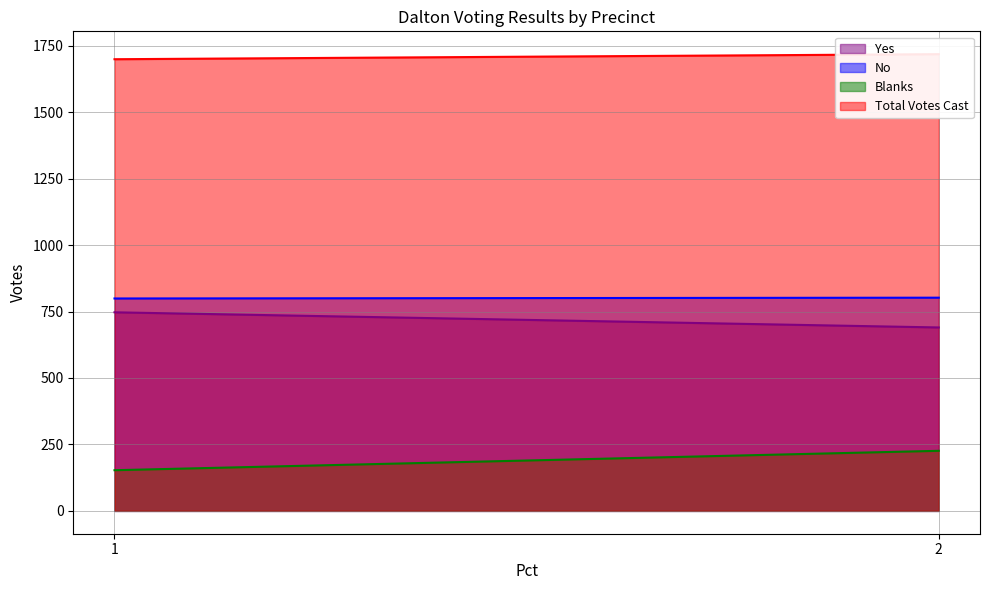

What is the sum of all No values?

1601